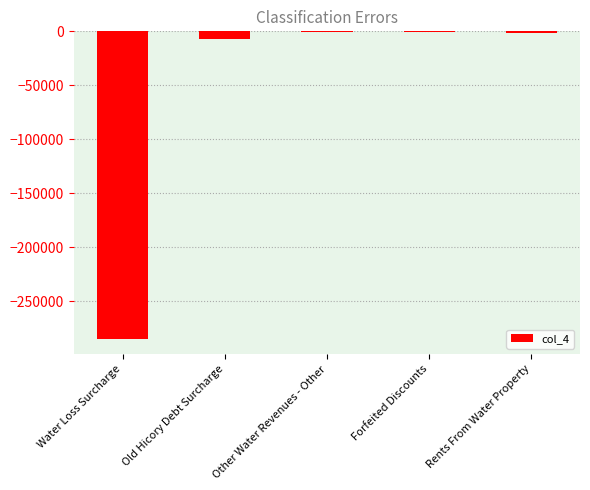

Where does the data first go above -1400?

Other Water Revenues - Other